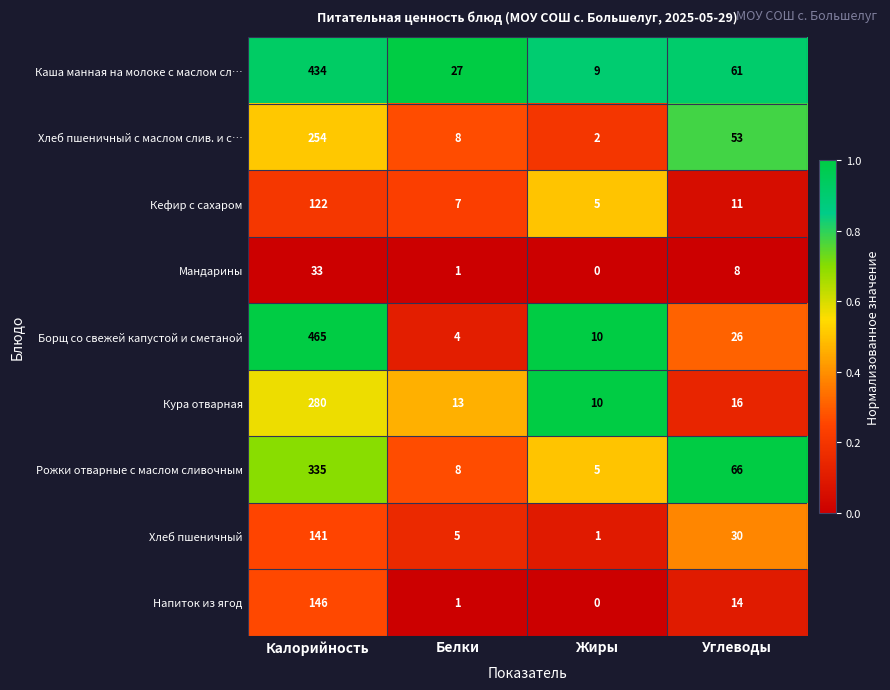

List the series in order of their peak value, highest first.

Борщ со свежей капустой и сметаной, Каша манная на молоке с маслом сл…, Рожки отварные с маслом сливочным, Кура отварная, Хлеб пшеничный с маслом слив. и с…, Напиток из ягод, Хлеб пшеничный, Кефир с сахаром, Мандарины